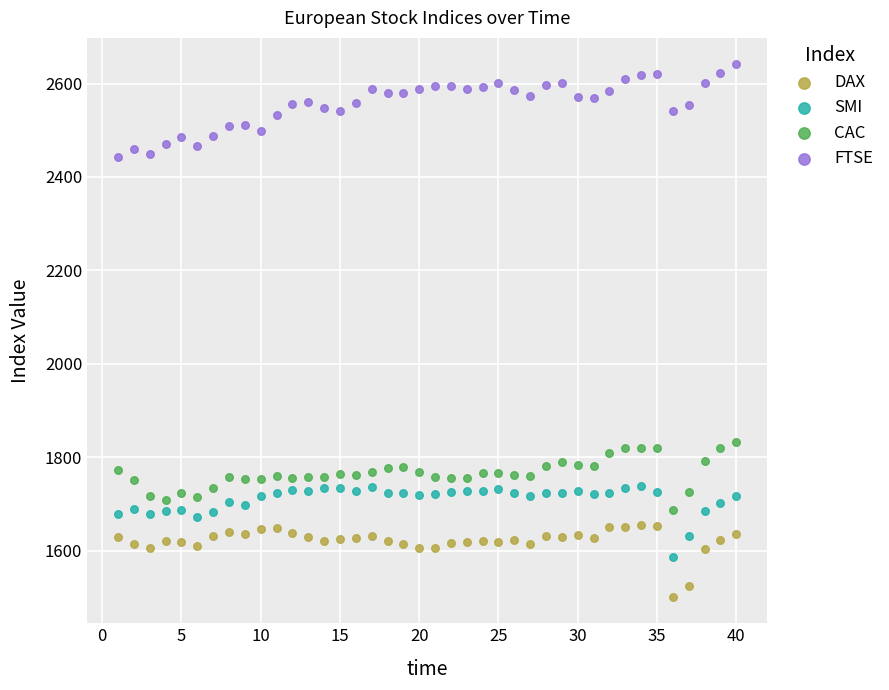

Which series has the largest Y range (max minus min)?

FTSE